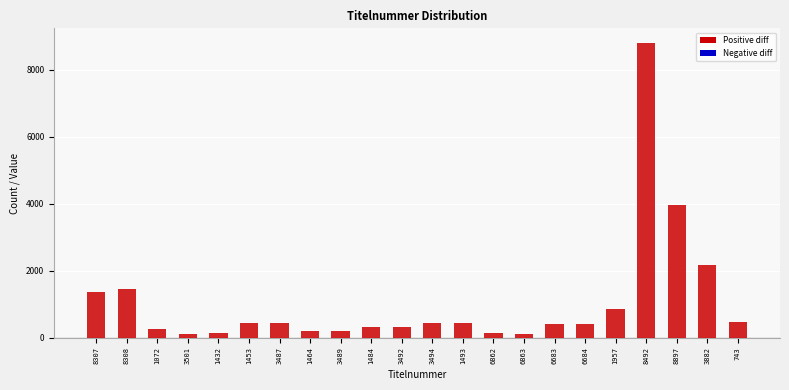

What is the label of the 15th bar from the right?

1464